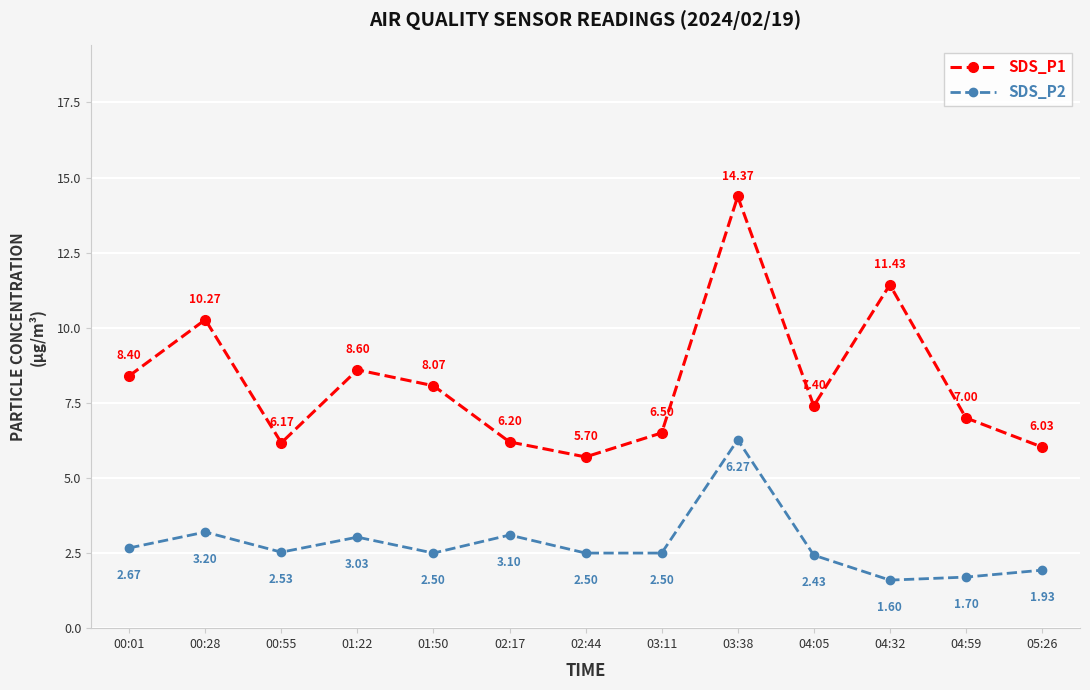

What is the sum of the SDS_P2 values at 04:05 and 00:01?

5.1